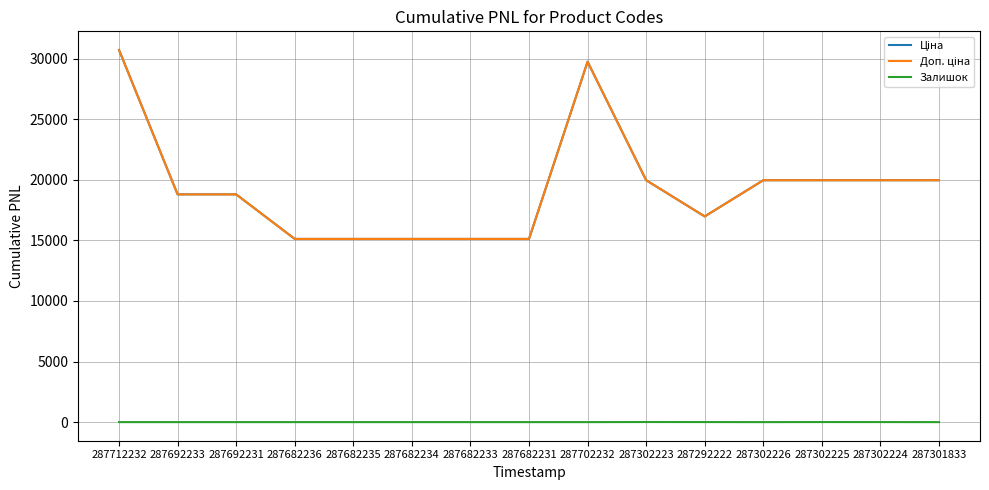

Is the value of Ціна at 287682233 greater than the value of Доп. ціна at 287682233?

No